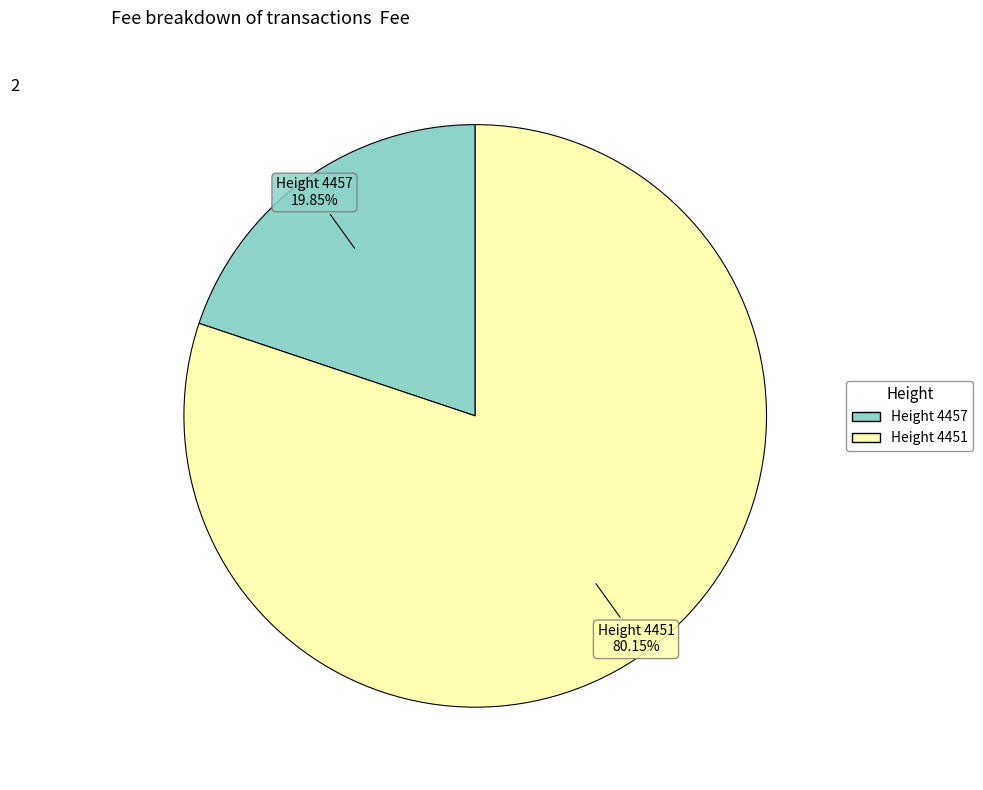

Does any single category account for the majority?

Yes